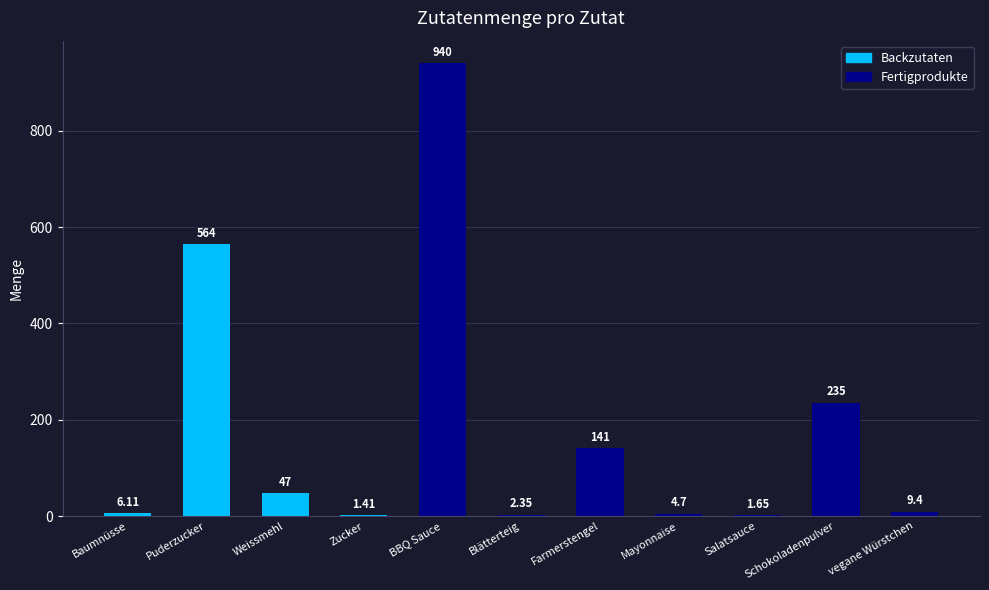

What is the sum of the values at Puderzucker and BBQ Sauce?

1504.0